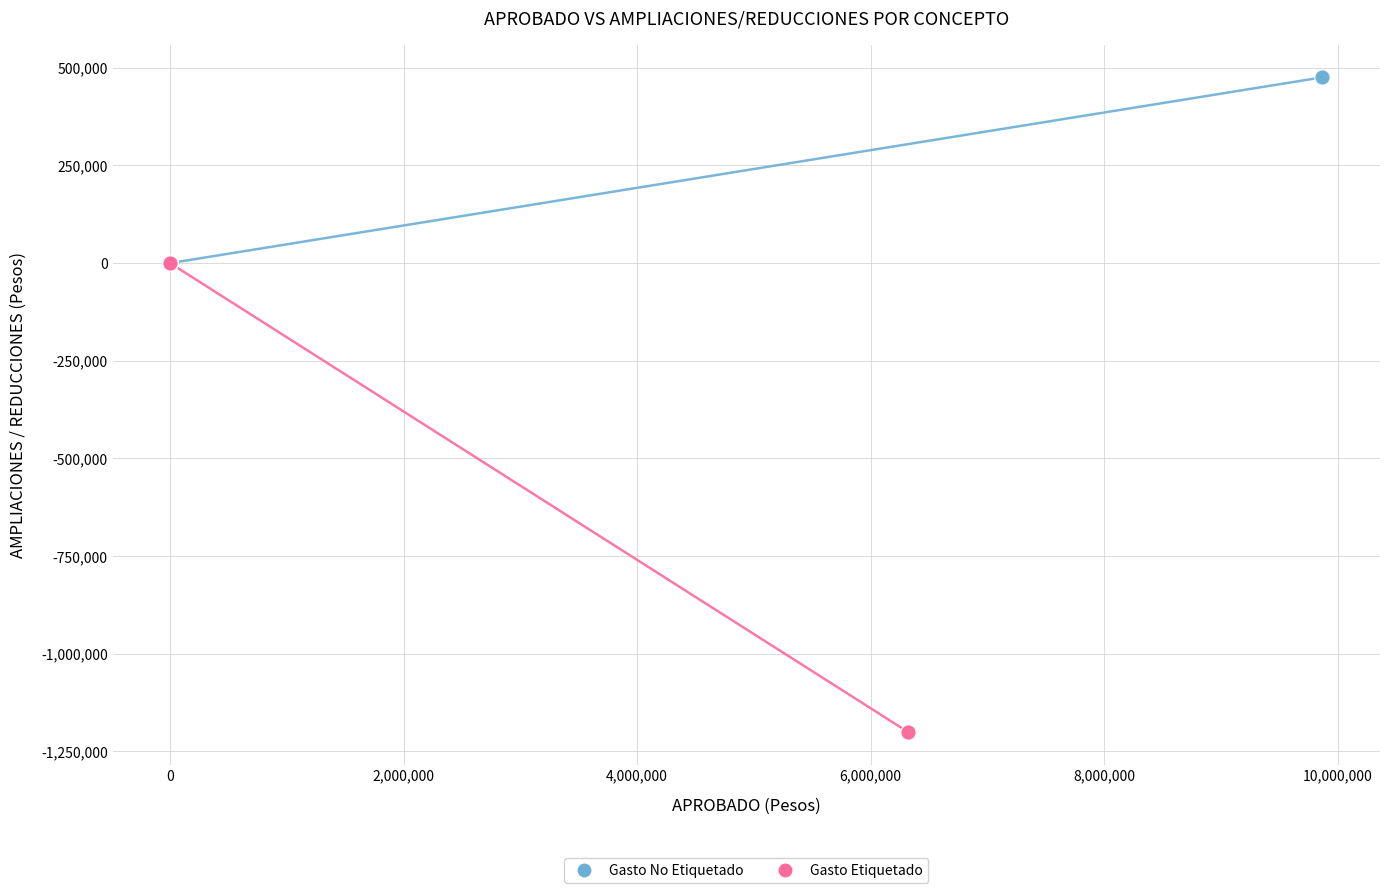

Which series has the largest Y range (max minus min)?

Gasto Etiquetado